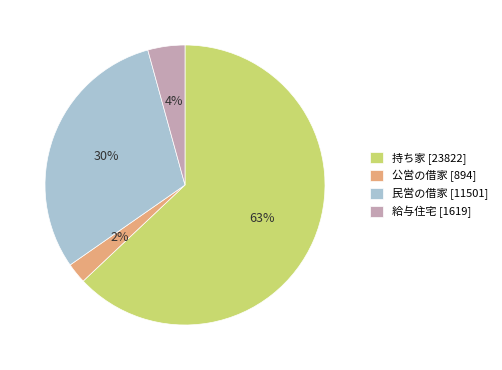

To the nearest percent, what portion does 民営の借家 represent?

30%